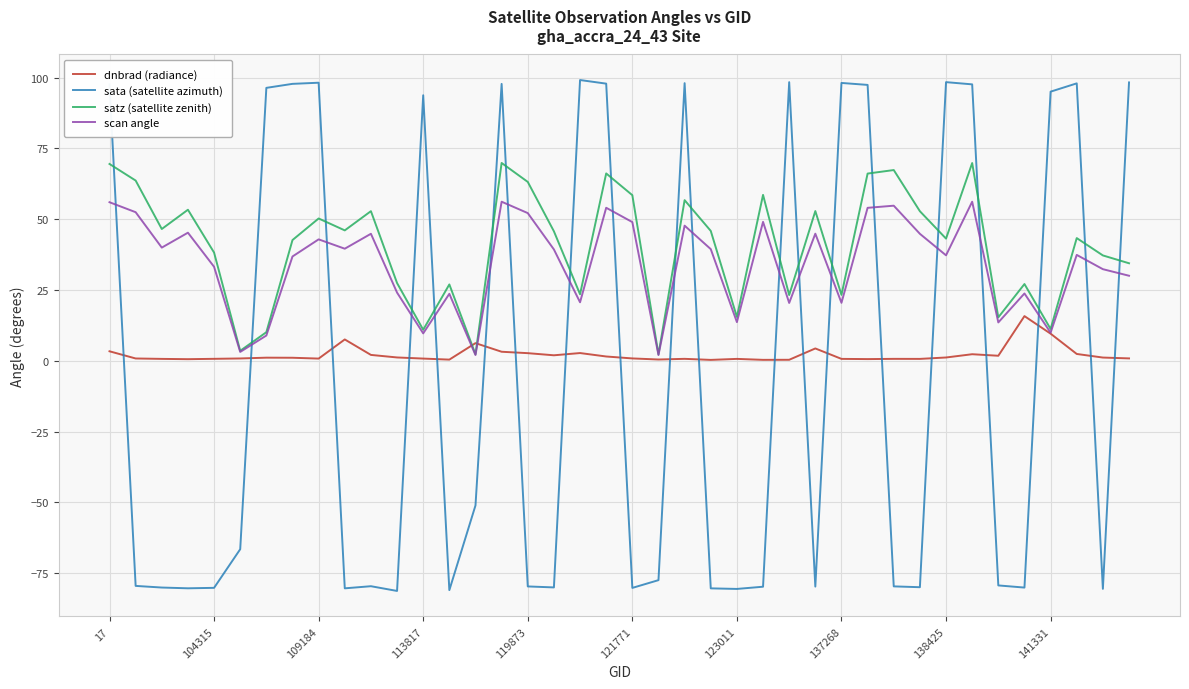

Rank the series by their maximum value, from highest to lowest.

sata (satellite azimuth), satz (satellite zenith), scan angle, dnbrad (radiance)